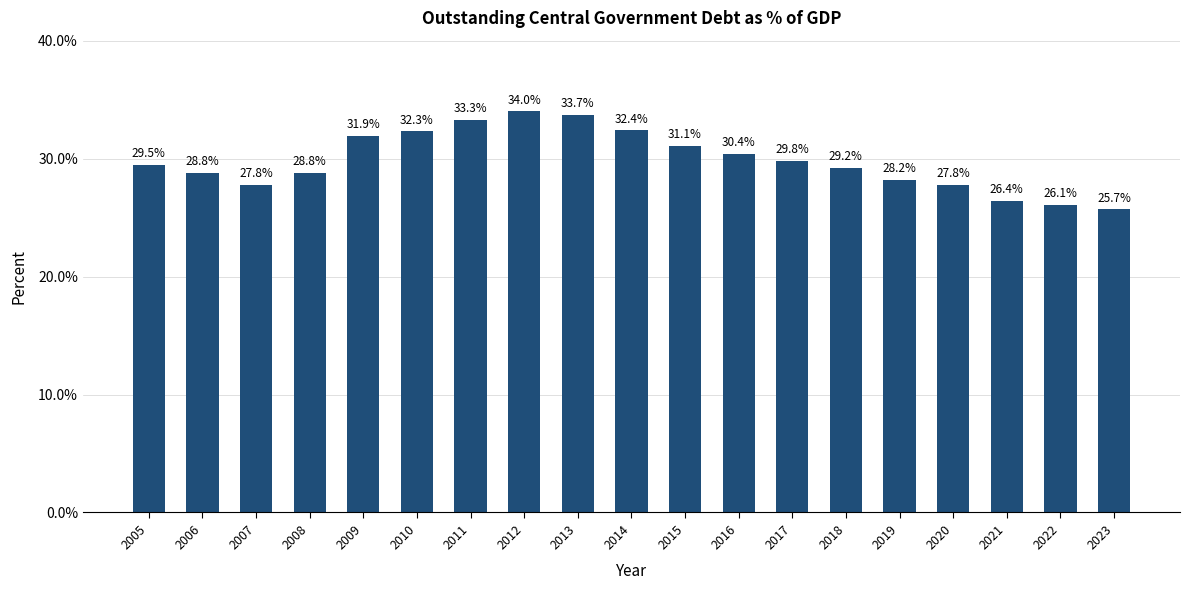

Is it true that the value at 2011 is 7.1?

False